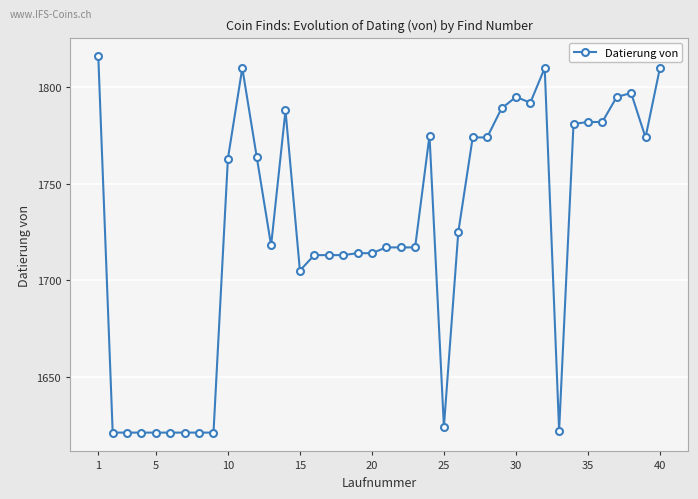

How many data points are less than 1725?

20